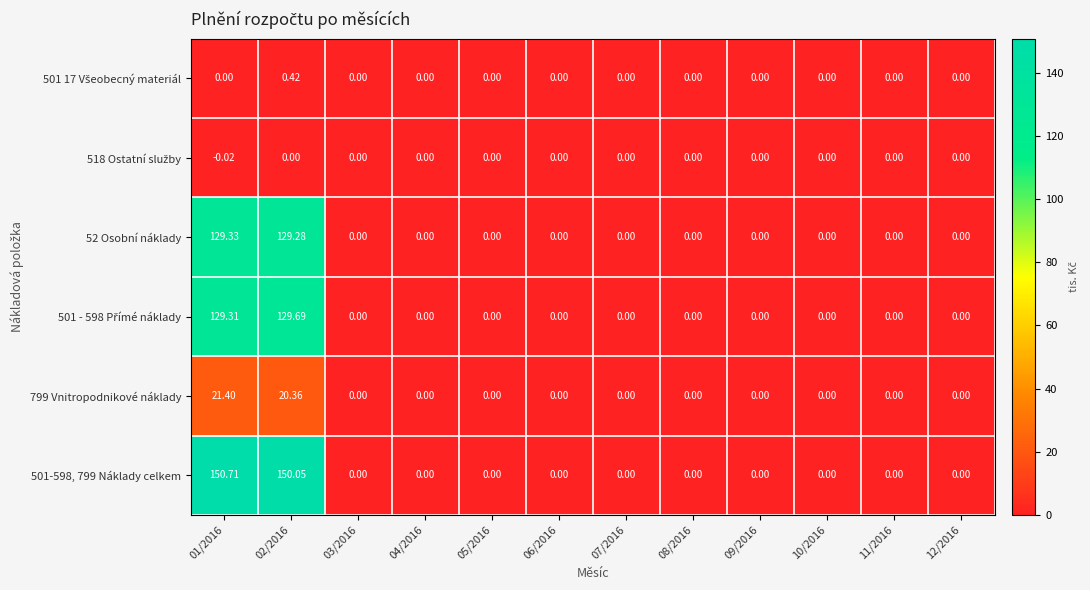

Which has a higher value, 10/2016 or 02/2016?

02/2016